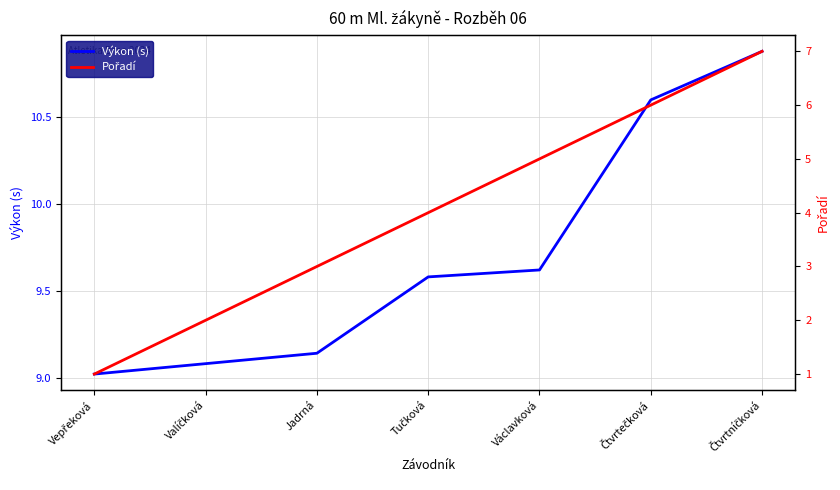

Which series has the largest total across all categories?

Výkon (s)